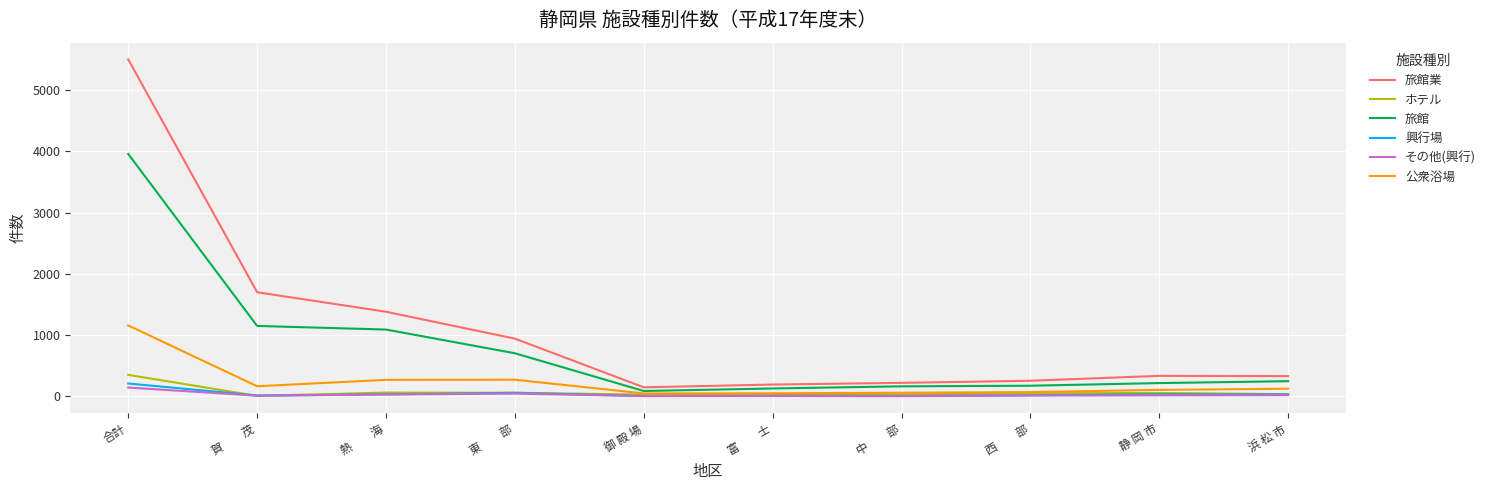

True or false: ホテル has a value of 35 at 浜 松 市.

True